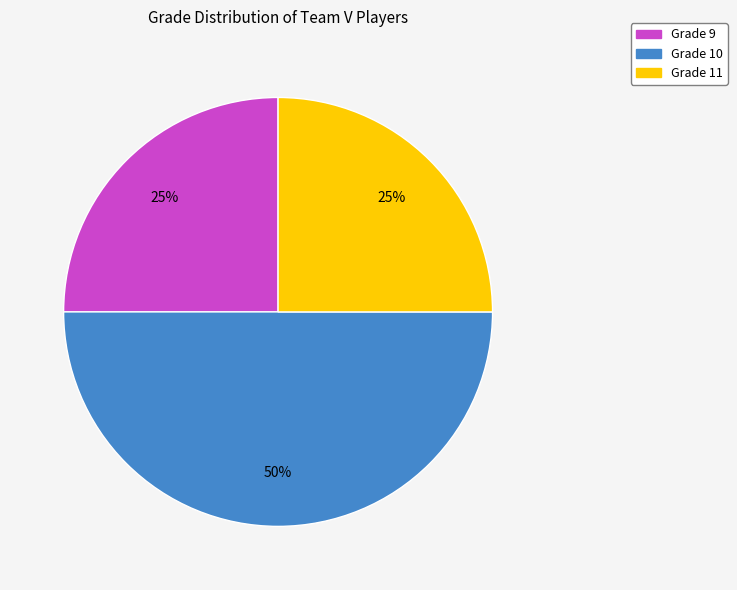

What is the ratio of the value at Grade 9 to the value at Grade 10?

0.5